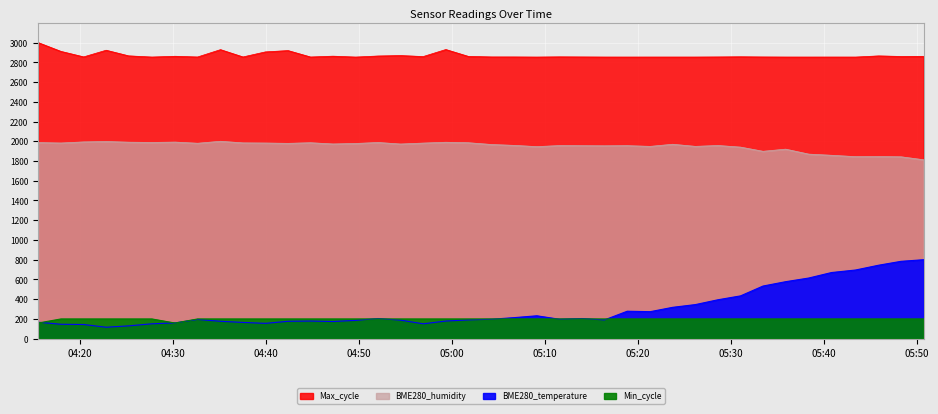

What position from the left is 2021/04/05 05:16:26?

26